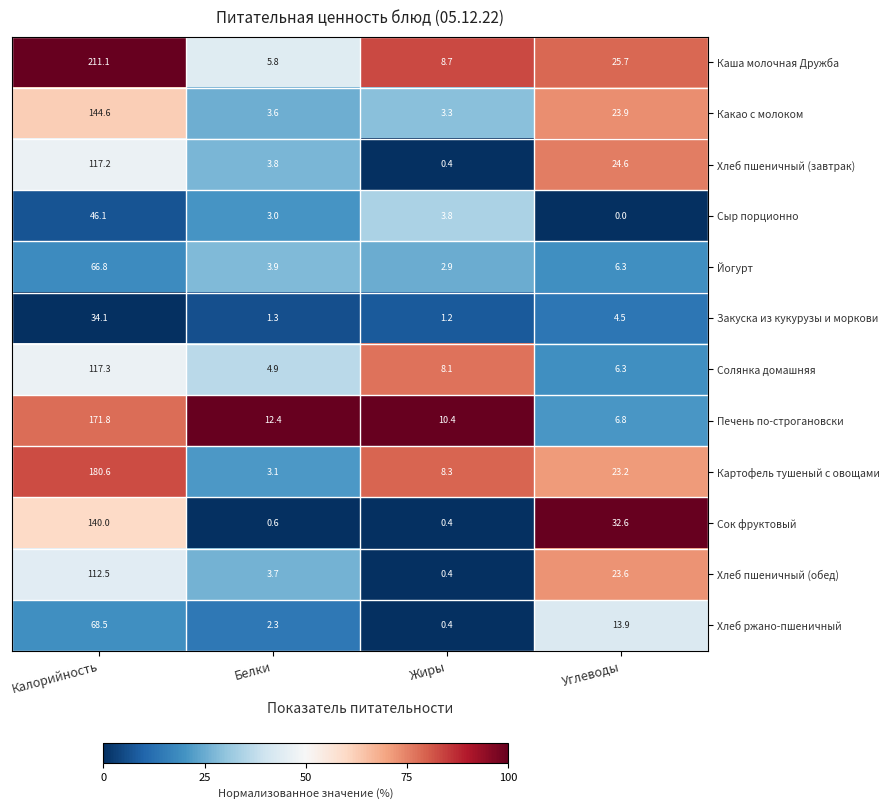

Which series has the largest total across all categories?

Каша молочная Дружба